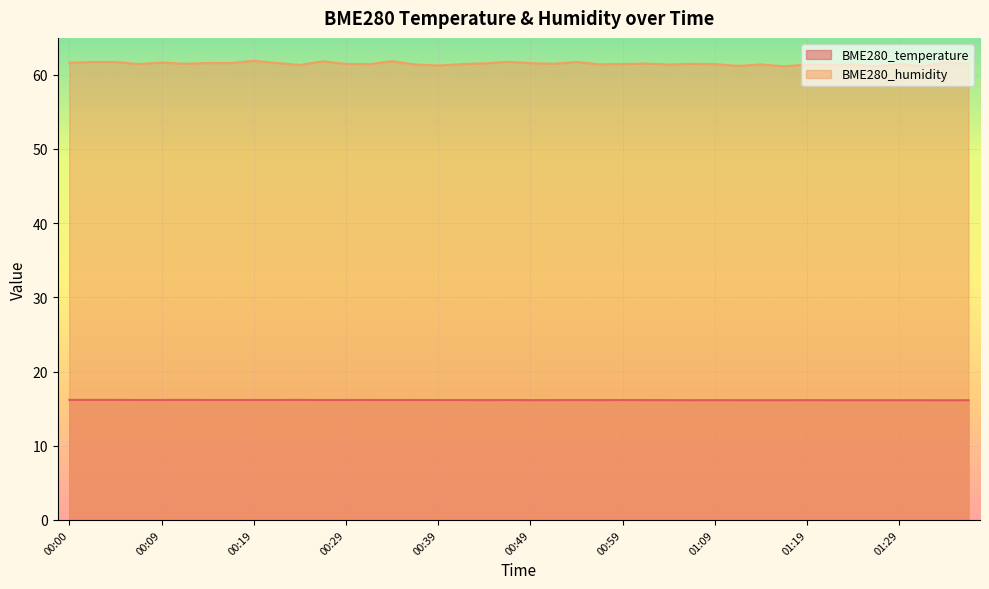

What position from the right is 01:22?

7